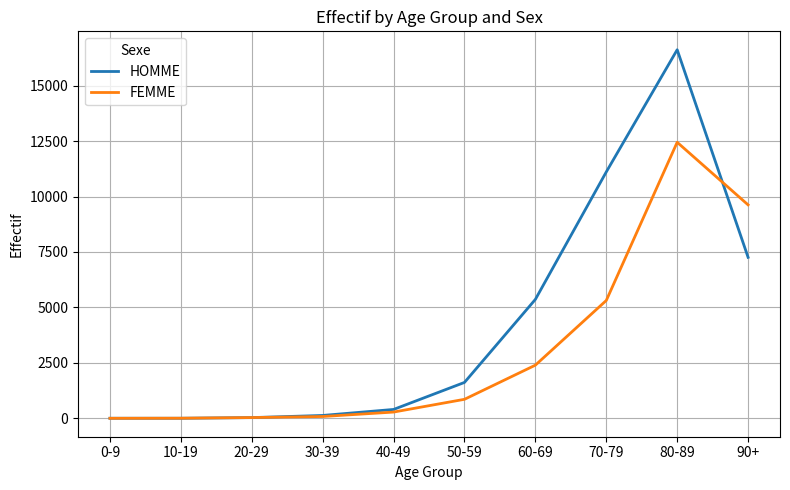

What is the difference between the highest and lowest values at 40-49?

118